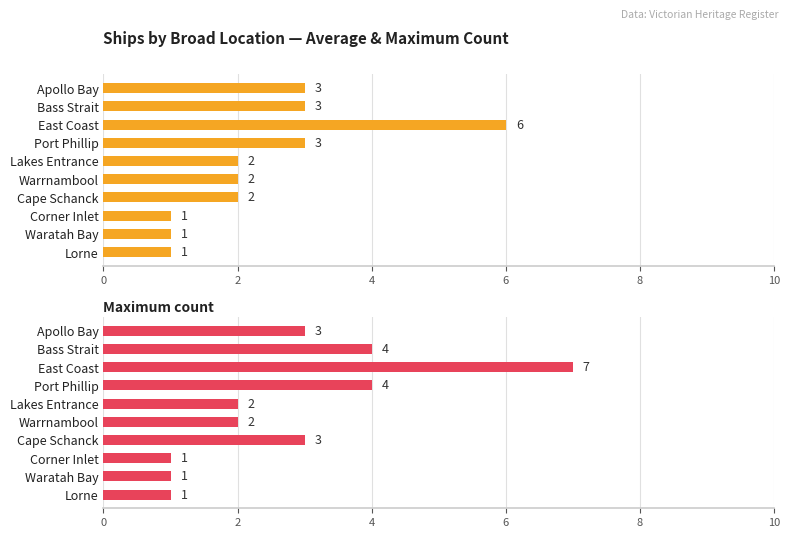

Are the bars grouped side by side (vs. stacked)?

Yes